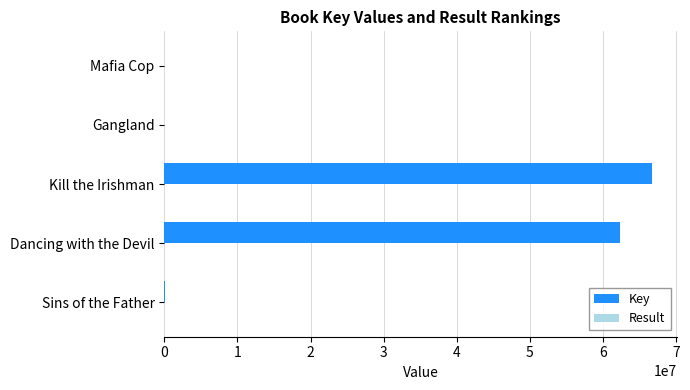

The value of Key at Dancing with the Devil is 99829729. True or false?

False